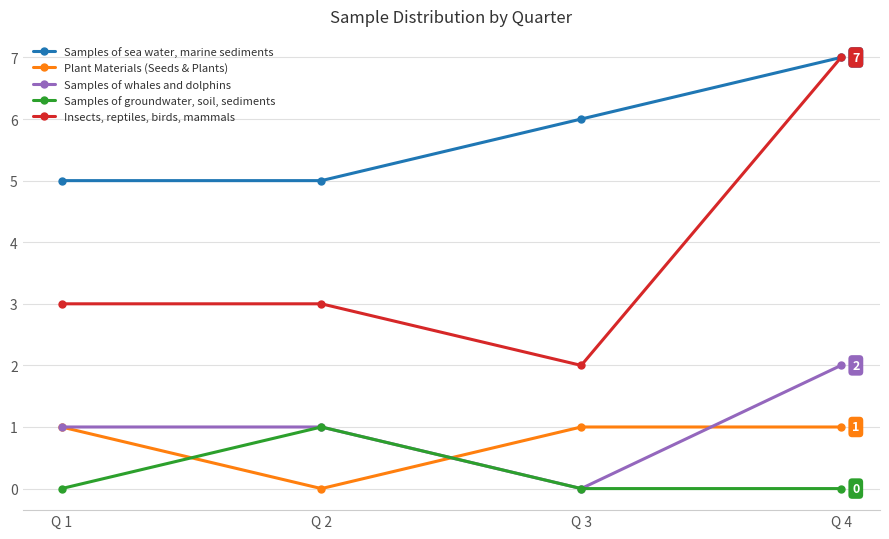

Between Q 1 and Q 4, which series saw the biggest shift?

Insects, reptiles, birds, mammals